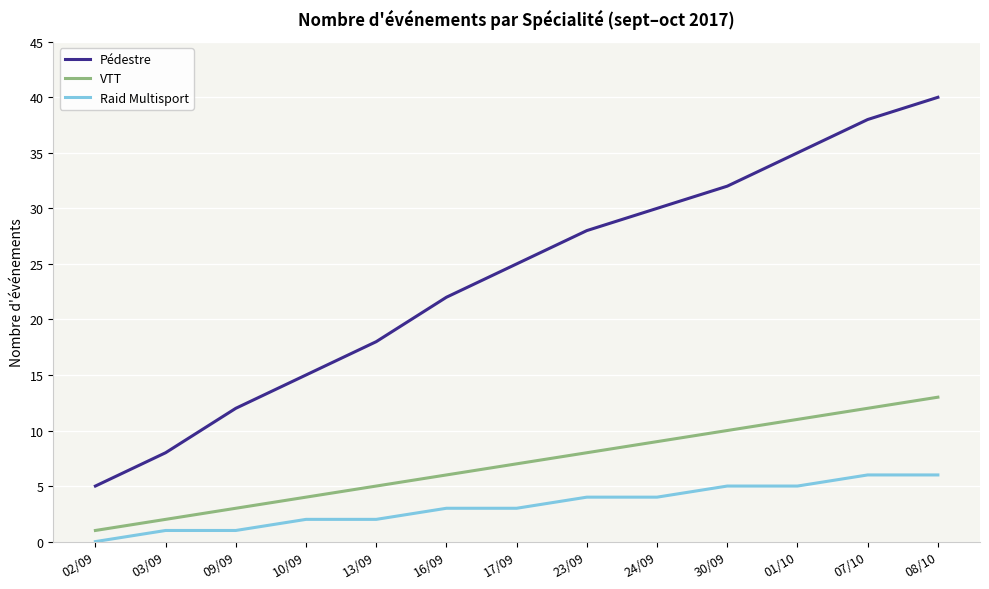

Reading left to right, what are all the values shown in this chart?

Pédestre: 5	8	12	15	18	22	25	28	30	32	35	38	40
VTT: 1	2	3	4	5	6	7	8	9	10	11	12	13
Raid Multisport: 0	1	1	2	2	3	3	4	4	5	5	6	6